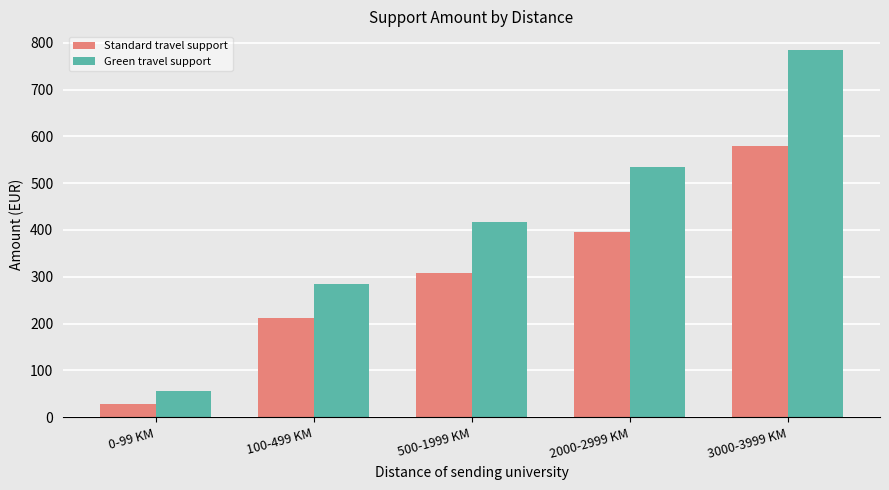

Which label corresponds to the largest value in the chart?

3000-3999 KM